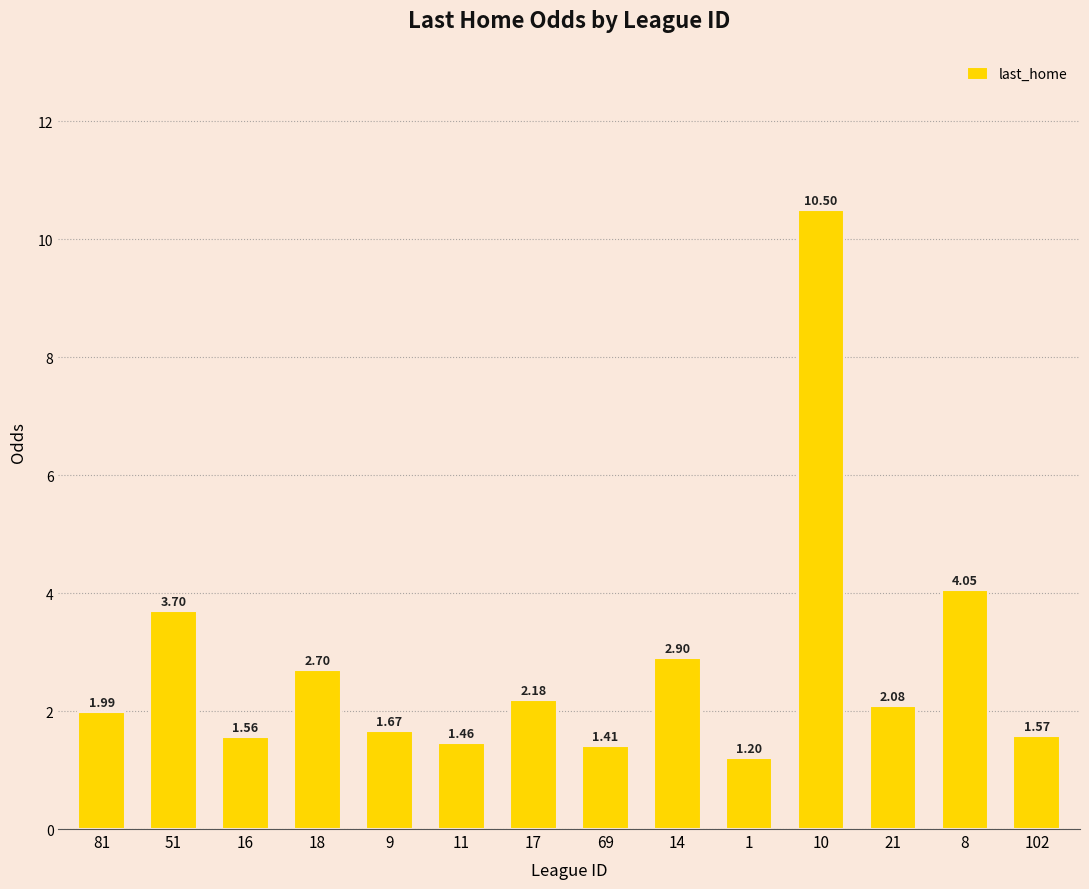

What is the difference between the values at 14 and 9?

1.2